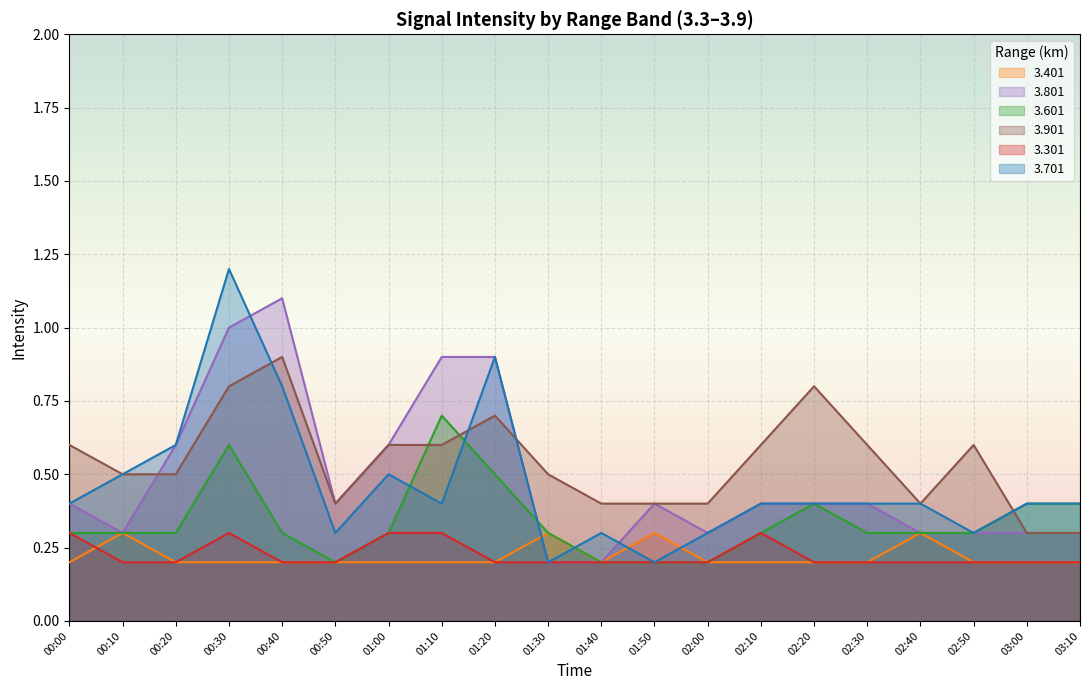

Between 01:10 and 01:30, which is larger?

01:30